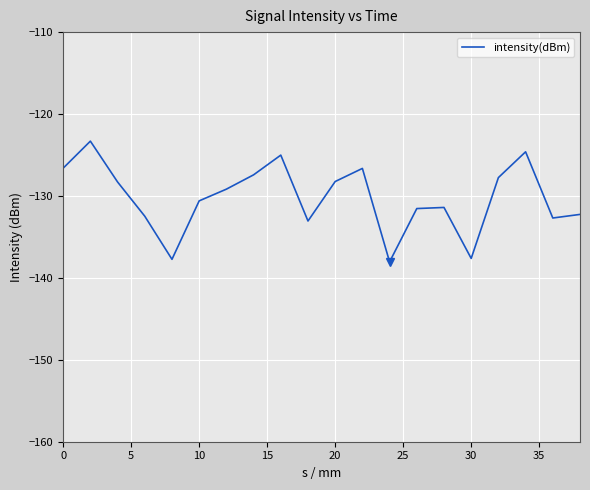

Count the number of categories in the chart.

20